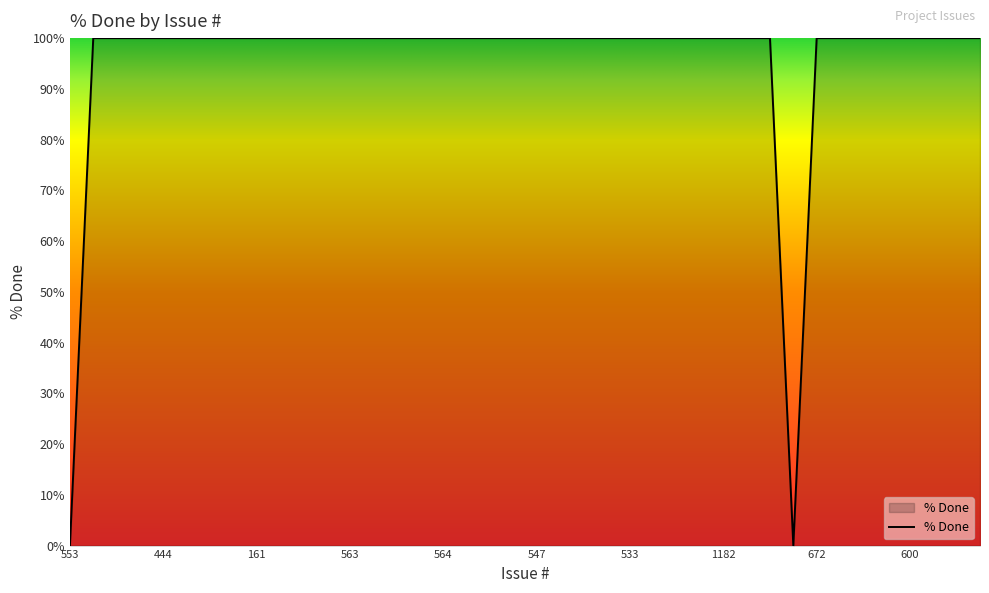

How many categories are shown in the chart?

40